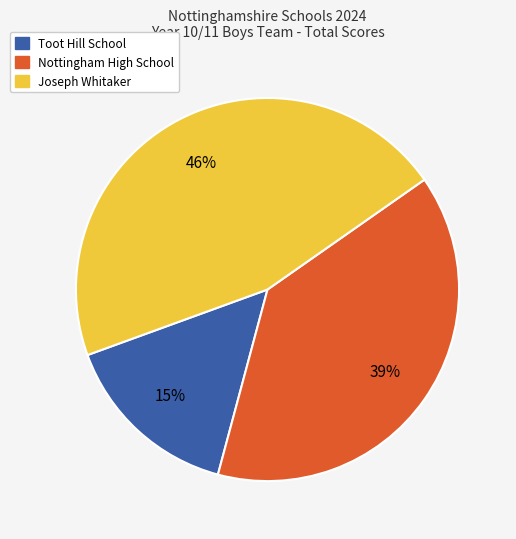

How many segments does this pie chart have?

3